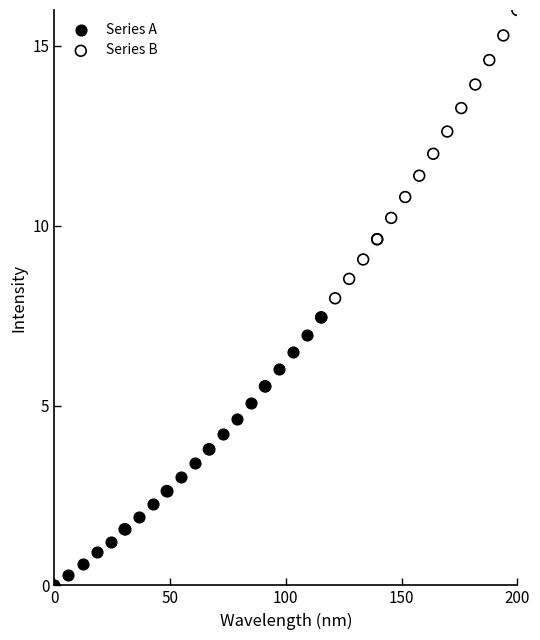

Which series contains the highest Y value?

Series B